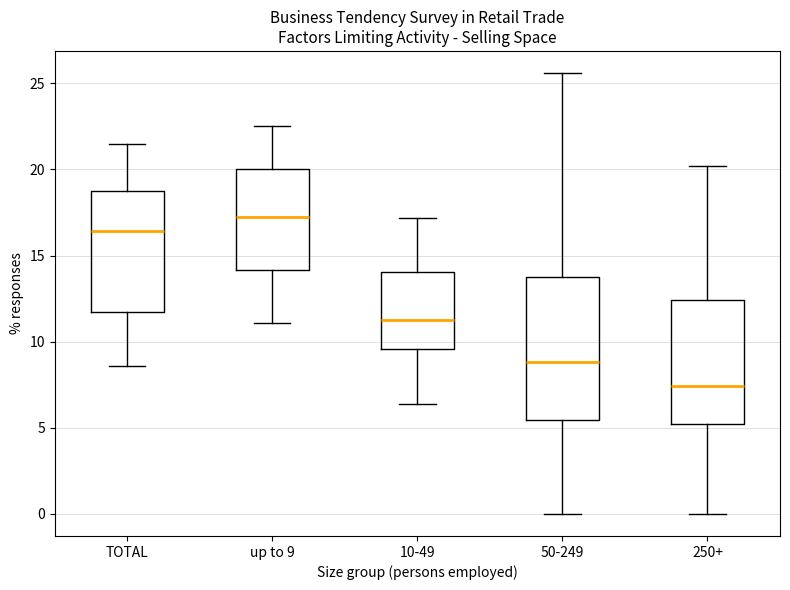

Which box has the lowest median line?

250+